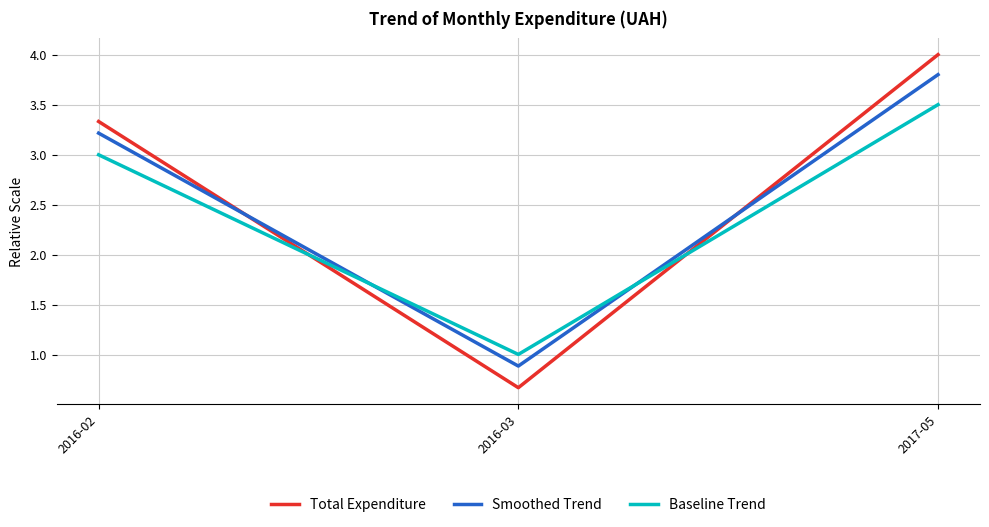

Reading left to right, transcribe all the data shown in this chart.

Total Expenditure: 3.3	0.7	4.0
Smoothed Trend: 3.2	0.9	3.8
Baseline Trend: 3.0	1.0	3.5